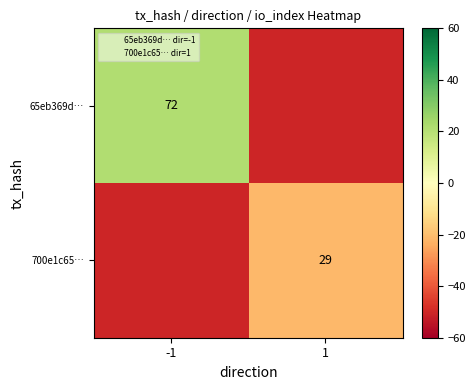

What is the sum of all 65eb369d… values?

-29.0